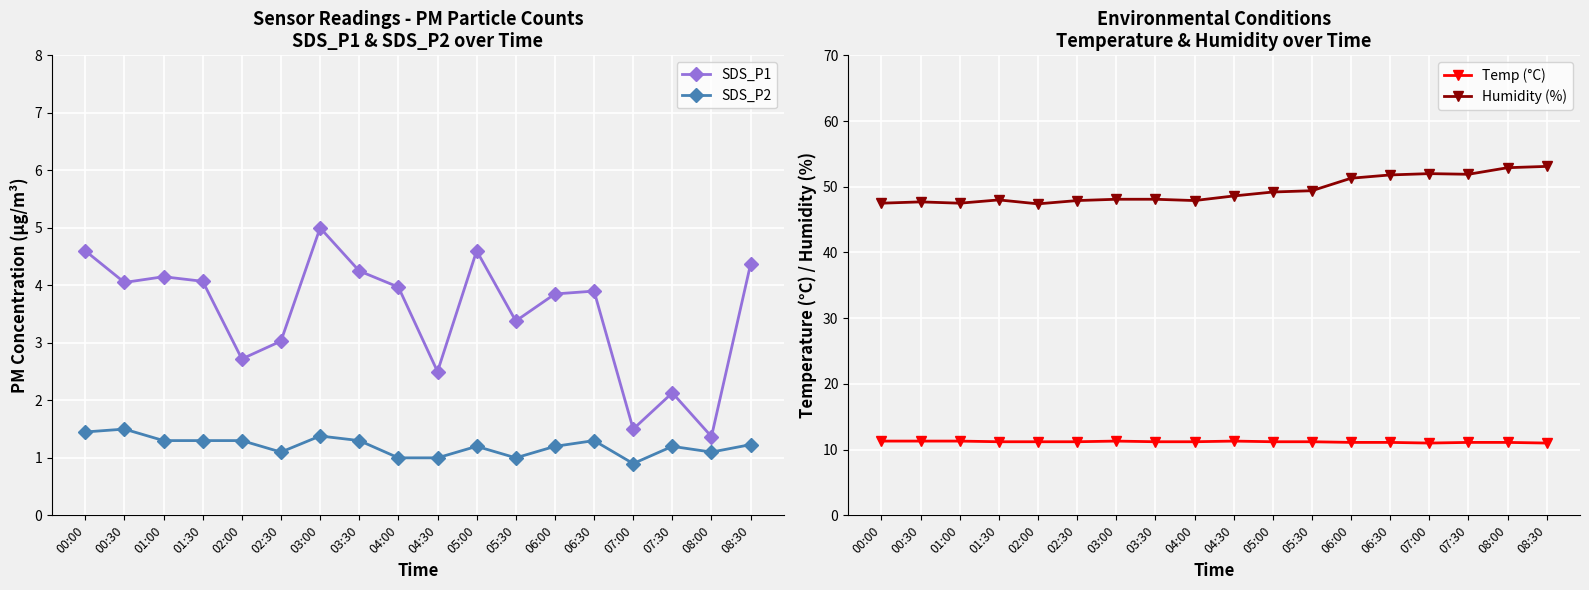

What is the total value across all series at 00:00?

64.8